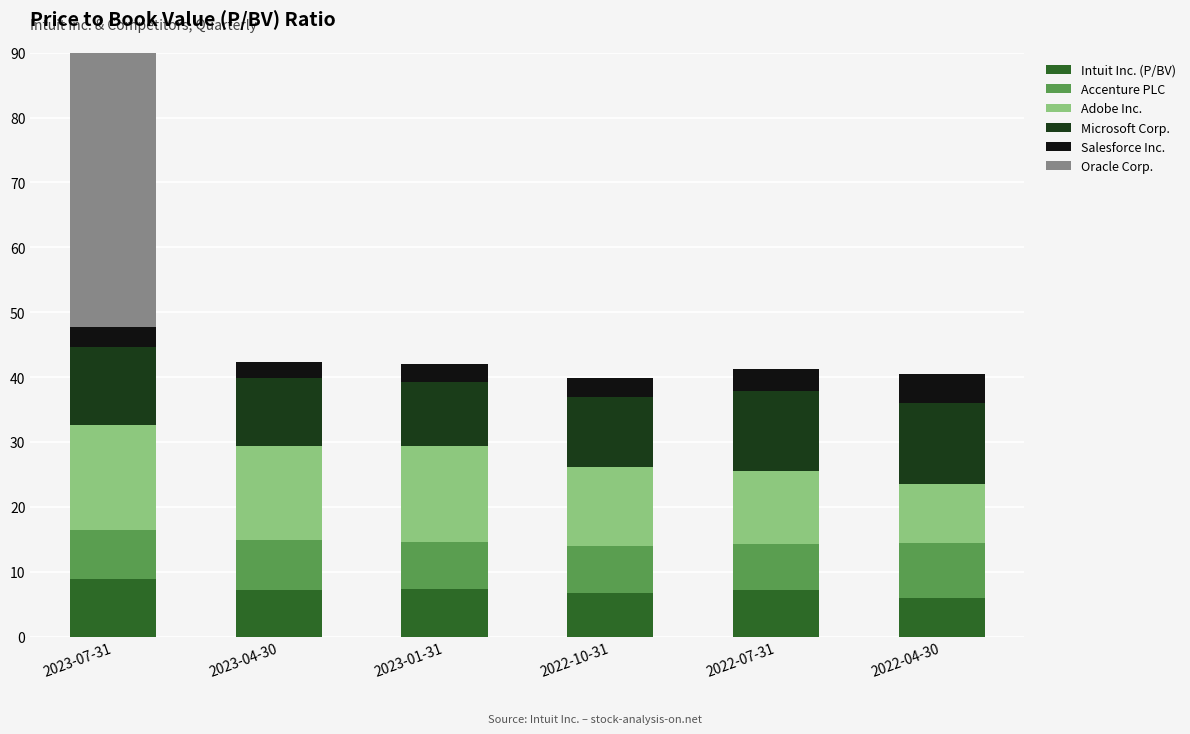

At which label is Adobe Inc. closest to 12?

2022-10-31